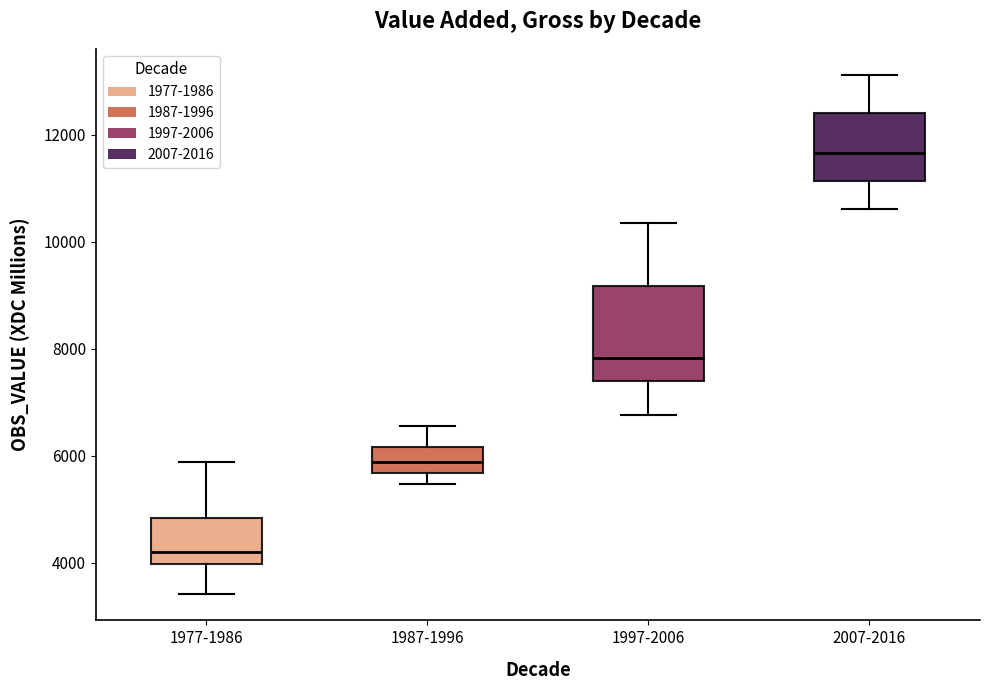

Where does the median line of the box for 2007-2016 sit on the y-axis? The values are not printed on the chart, so give them approximately, as read against the axis.

11600